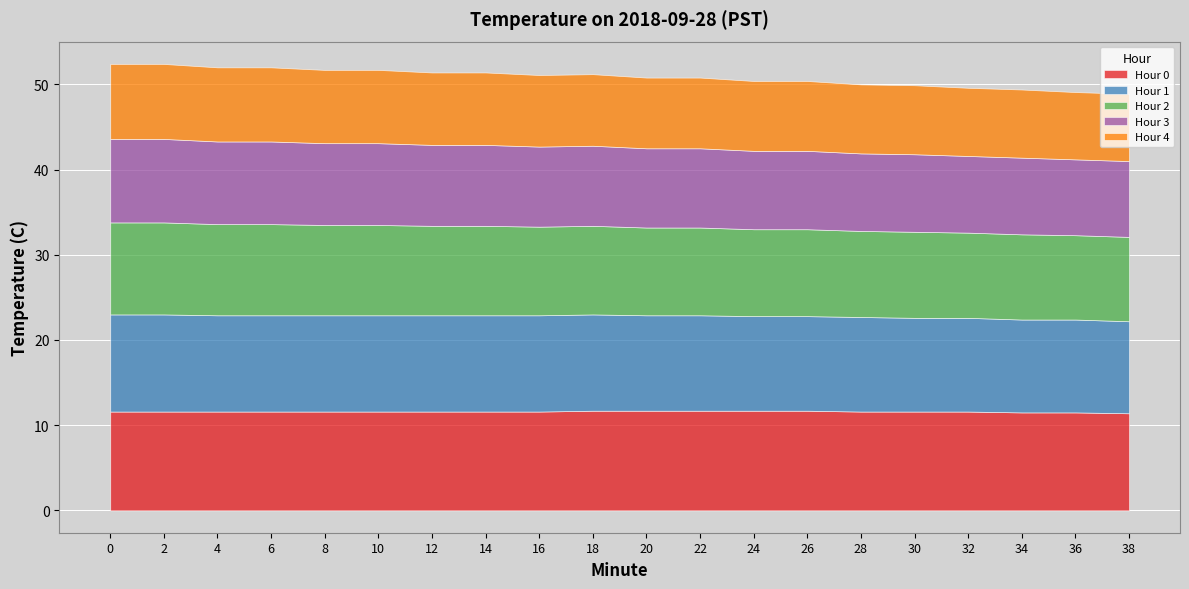

What is the value of the Hour 2 point at the 4th from the left?

10.7